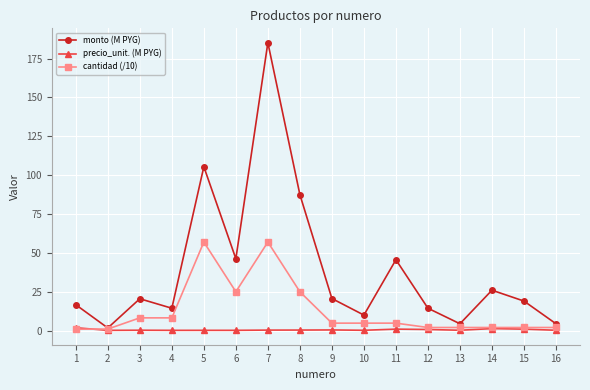

Is the value of cantidad (/10) at 15 greater than the value of monto (M PYG) at 3?

No